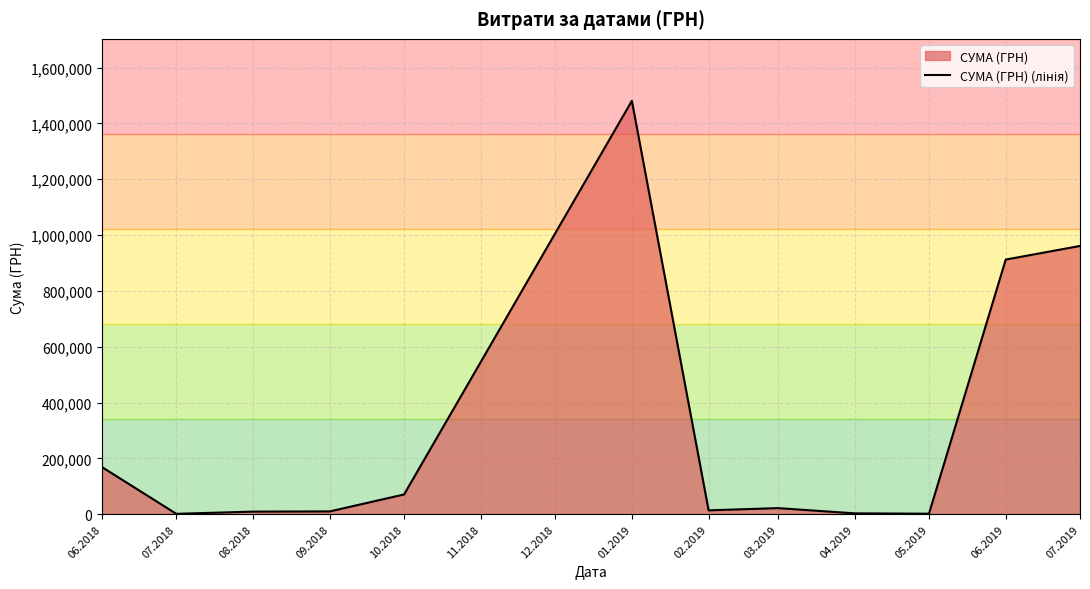

Does the chart display data point markers on the line(s)?

No